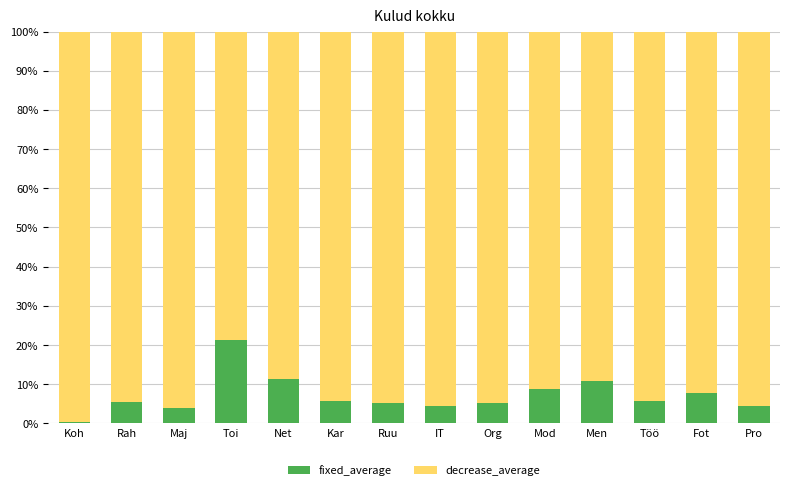

What is the total value across all series at Kar?

1.0